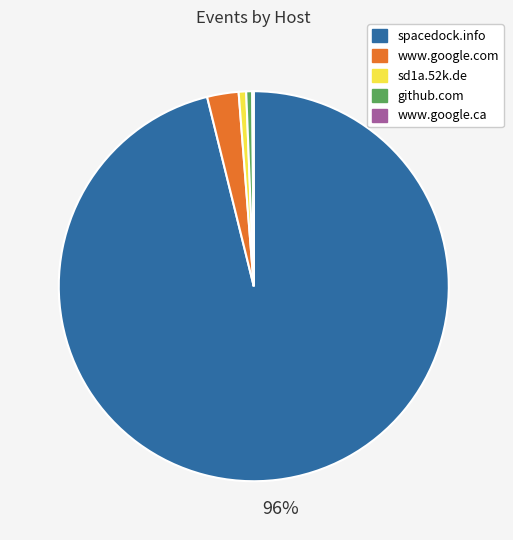

Does spacedock.info represent more than half of the total?

Yes